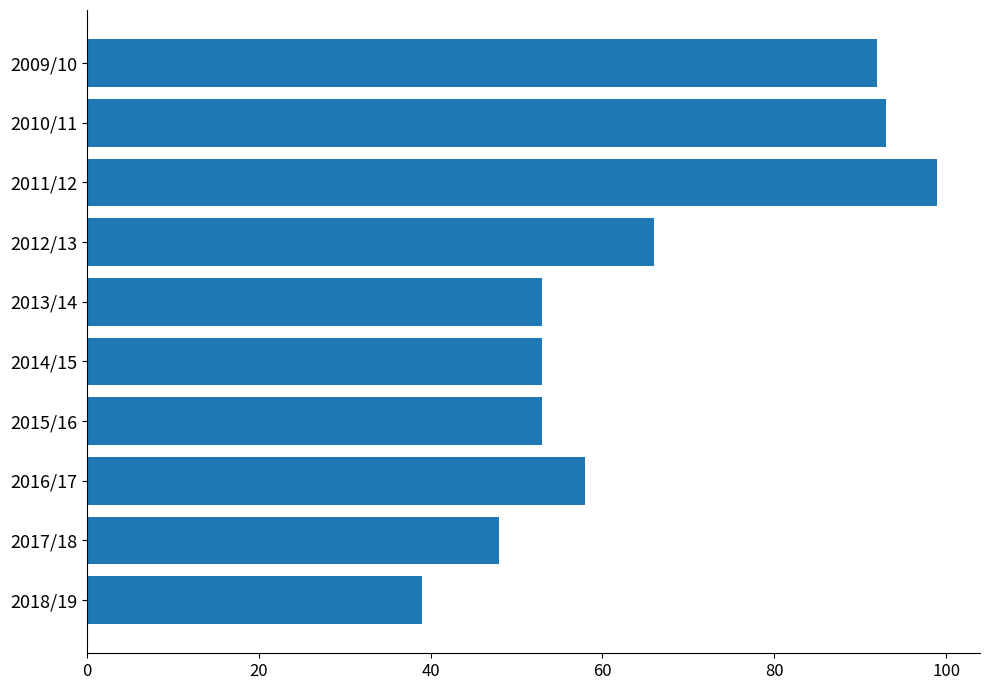

Reading top to bottom, extract all data points from this chart.

92	93	99	66	53	53	53	58	48	39